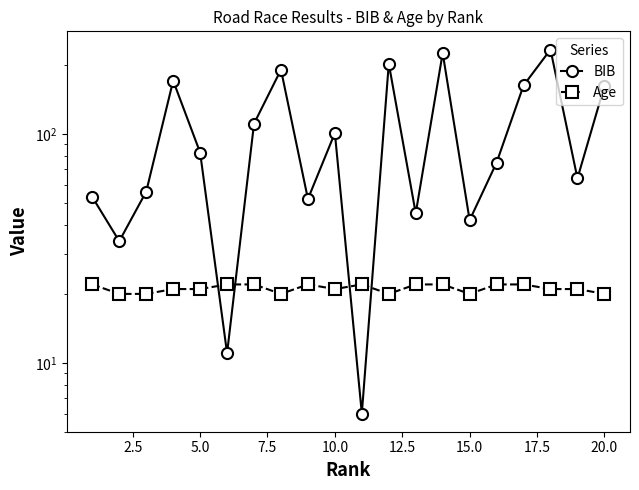

Is it true that BIB equals 97 at 16?

False